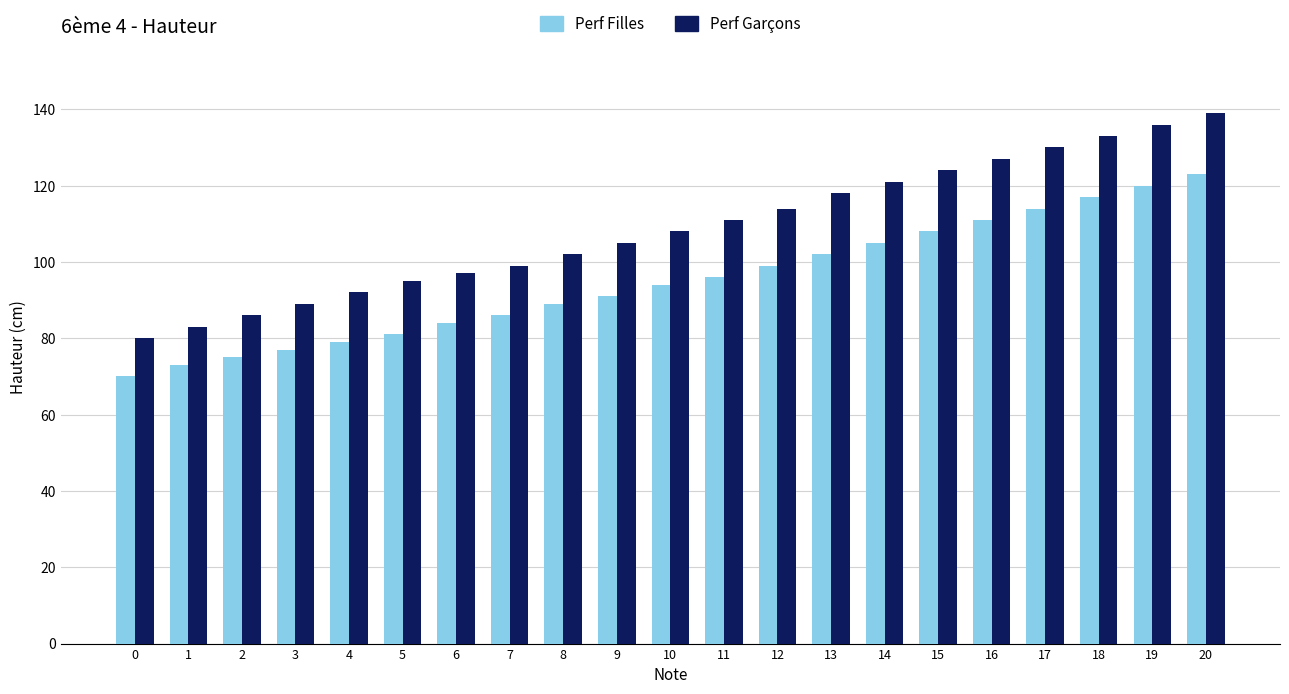

At which label is Perf Filles closest to 96?

11